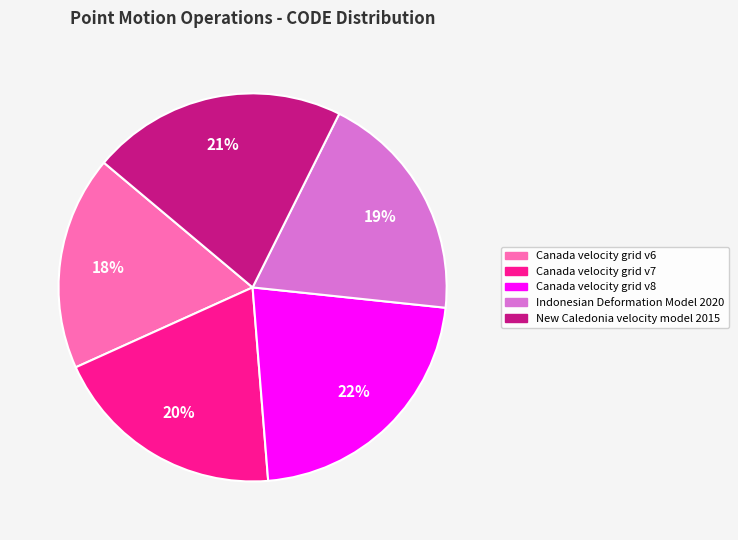

Between Canada velocity grid v7 and Canada velocity grid v8, which is larger?

Canada velocity grid v8